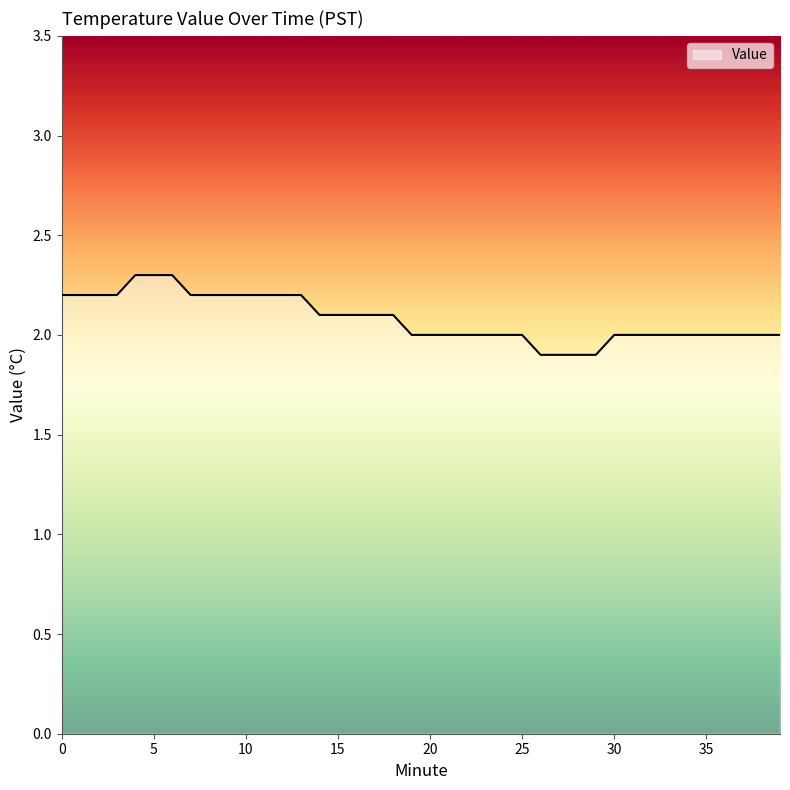

How many distinct data groups are displayed?

1